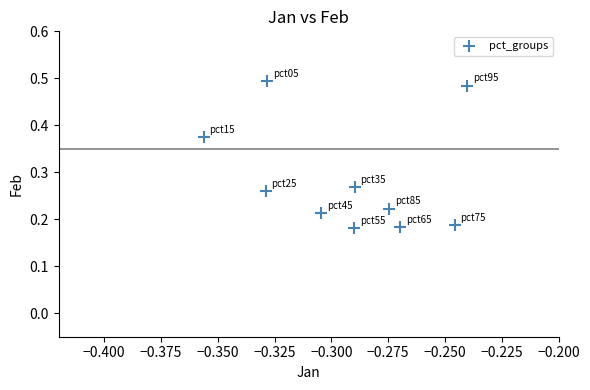

What is the average X value?

-0.3